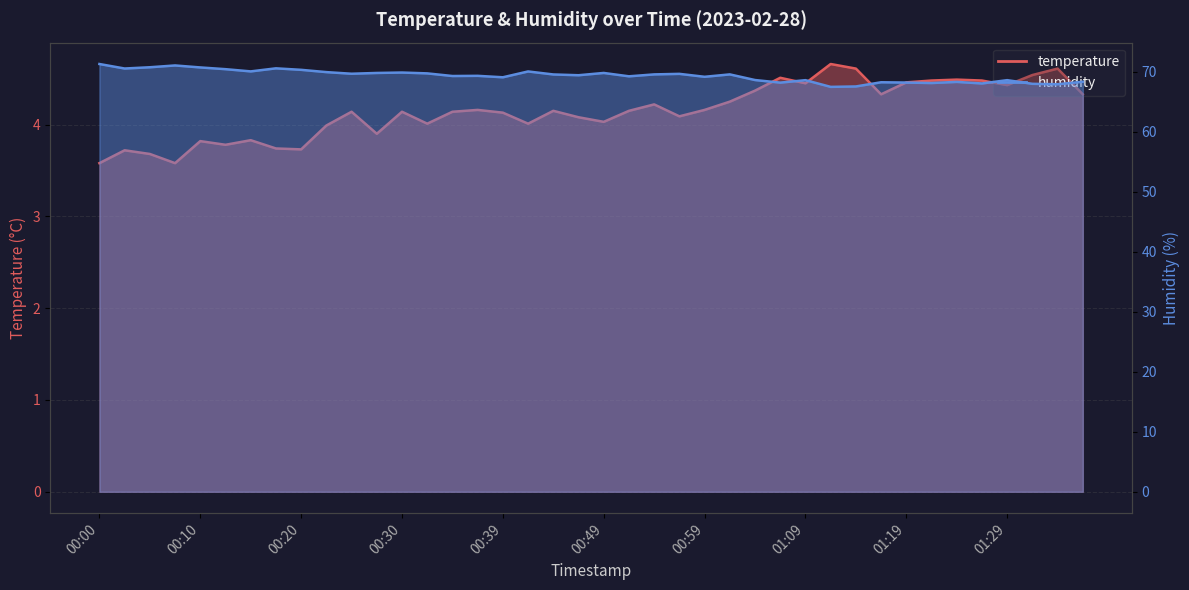

Reading right to left, what are all the values shown in this chart?

temperature: 01:36=4.3	01:34=4.6	01:31=4.5	01:29=4.4	01:26=4.5	01:24=4.5	01:21=4.5	01:19=4.5	01:16=4.3	01:14=4.6	01:11=4.7	01:09=4.5	01:07=4.5	01:04=4.4	01:02=4.2	00:59=4.2	00:57=4.1	00:54=4.2	00:52=4.2	00:49=4.0	00:47=4.1	00:44=4.2	00:42=4.0	00:39=4.1	00:37=4.2	00:35=4.1	00:32=4.0	00:30=4.1	00:27=3.9	00:25=4.1	00:22=4.0	00:20=3.7	00:17=3.7	00:15=3.8	00:12=3.8	00:10=3.8	00:07=3.6	00:05=3.7	00:02=3.7	00:00=3.6
humidity: 01:36=68.3	01:34=67.9	01:31=68.0	01:29=68.6	01:26=68.0	01:24=68.3	01:21=68.1	01:19=68.2	01:16=68.2	01:14=67.5	01:11=67.5	01:09=68.6	01:07=68.2	01:04=68.6	01:02=69.5	00:59=69.1	00:57=69.6	00:54=69.5	00:52=69.2	00:49=69.8	00:47=69.4	00:44=69.5	00:42=70.0	00:39=69.1	00:37=69.3	00:35=69.3	00:32=69.7	00:30=69.8	00:27=69.8	00:25=69.7	00:22=69.9	00:20=70.3	00:17=70.5	00:15=70.0	00:12=70.4	00:10=70.7	00:07=71.0	00:05=70.7	00:02=70.5	00:00=71.3